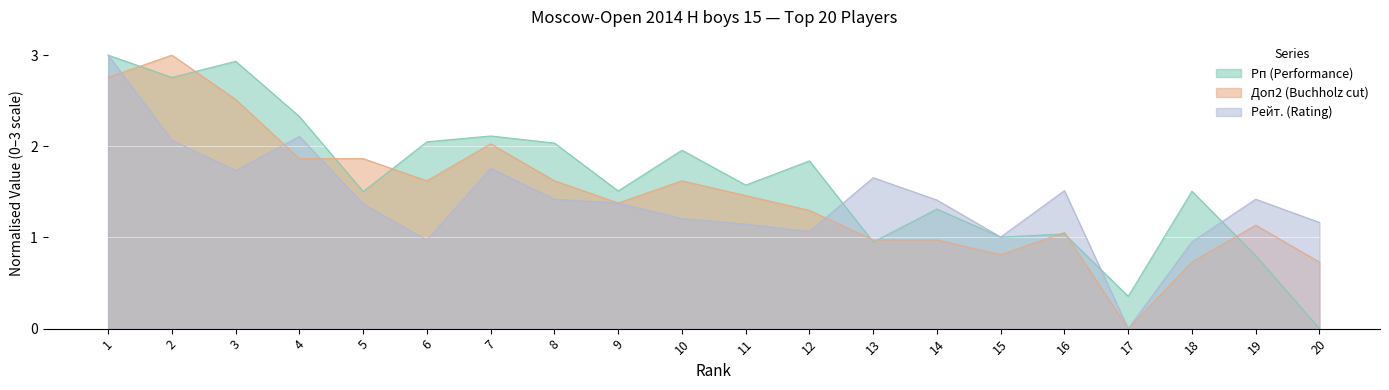

At how many categories does at least one series exceed 2?

7